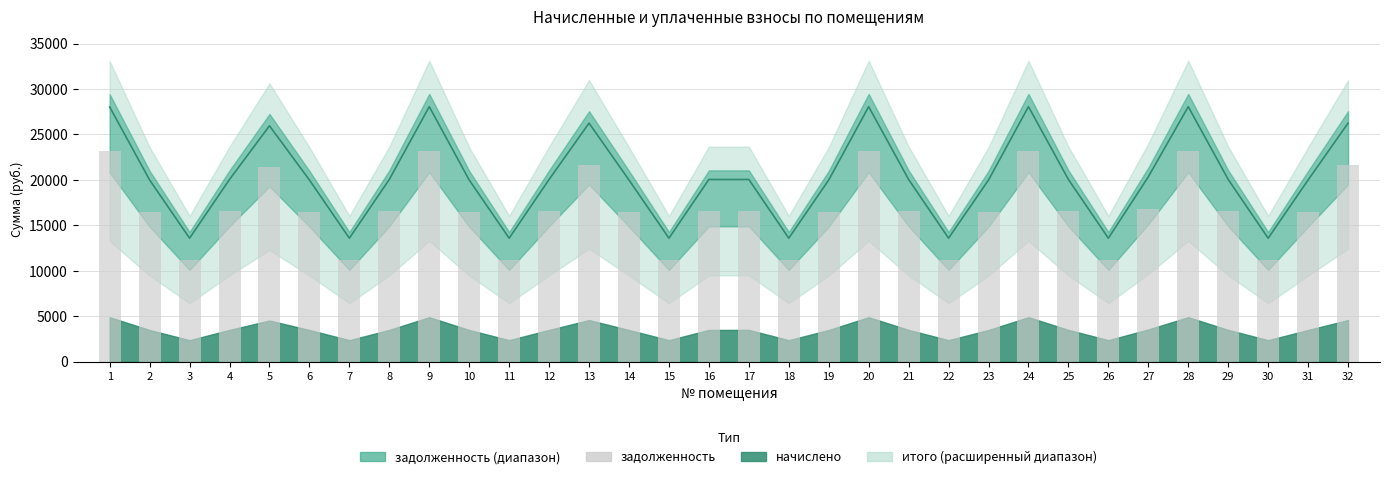

Reading left to right, transcribe all the data shown in this chart.

итого: 1=28024.8	2=19988.5	3=13588.7	4=20047.0	5=25950.1	6=19988.5	7=13588.7	8=20047.0	9=28054.1	10=19988.5	11=13588.7	12=20047.0	13=26242.3	14=19988.5	15=13588.7	16=20047.0	17=20047.0	18=13588.7	19=19988.5	20=28054.1	21=20047.0	22=13588.7	23=19988.5	24=28054.1	25=20047.0	26=13588.7	27=20339.2	28=28054.1	29=20047.0	30=13588.7	31=19988.5	32=26242.3
задолженность: 1=23131.1	2=16498.1	3=11215.8	4=16546.3	5=21418.6	6=16498.1	7=11215.8	8=16546.3	9=23155.2	10=16498.1	11=11215.8	12=16546.3	13=21659.8	14=16498.1	15=11215.8	16=16546.3	17=16546.3	18=11215.8	19=16498.1	20=23155.2	21=16546.3	22=11215.8	23=16498.1	24=23155.2	25=16546.3	26=11215.8	27=16787.5	28=23155.2	29=16546.3	30=11215.8	31=16498.1	32=21659.8